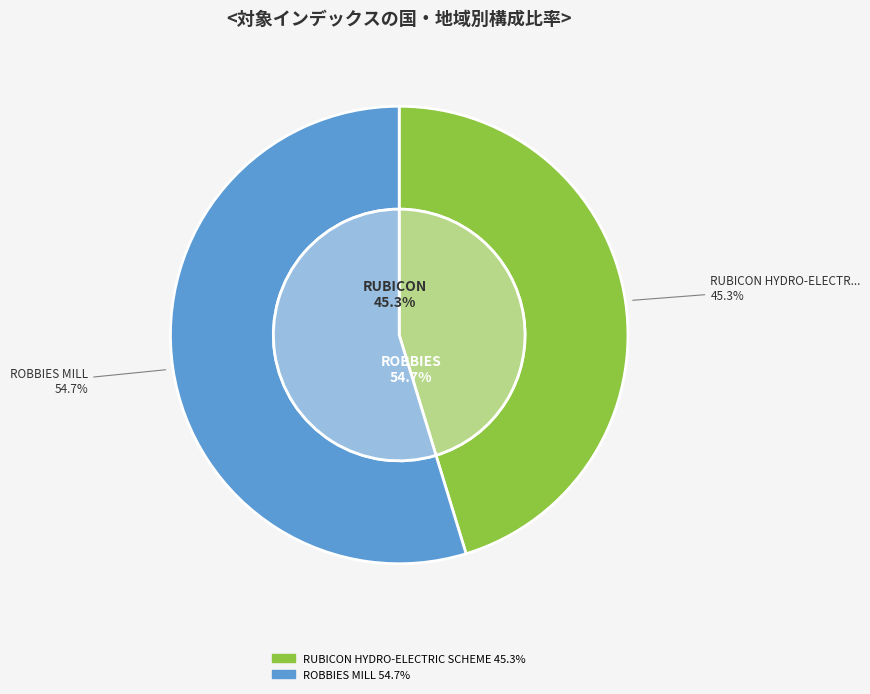

How many slices are in this pie chart?

2